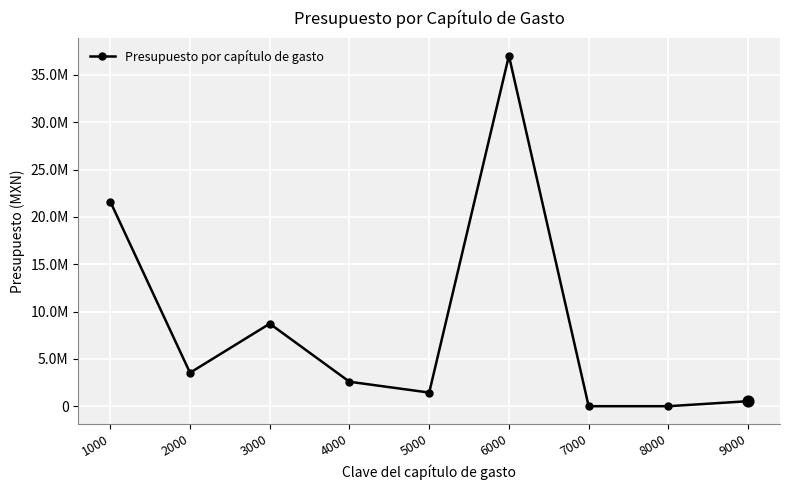

Does the chart have visible grid lines?

Yes